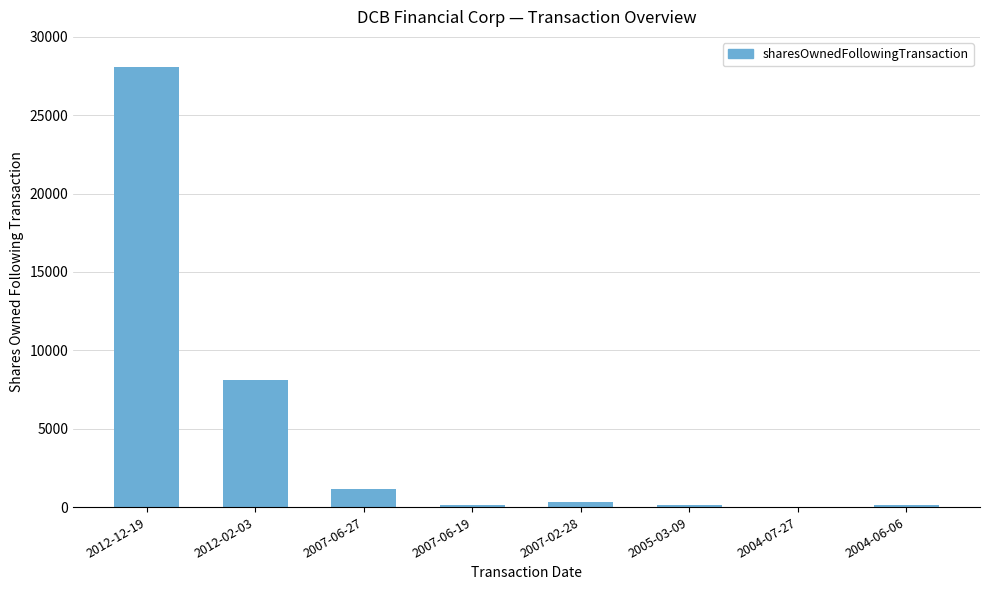

Where does the data first go above 312?

2012-12-19